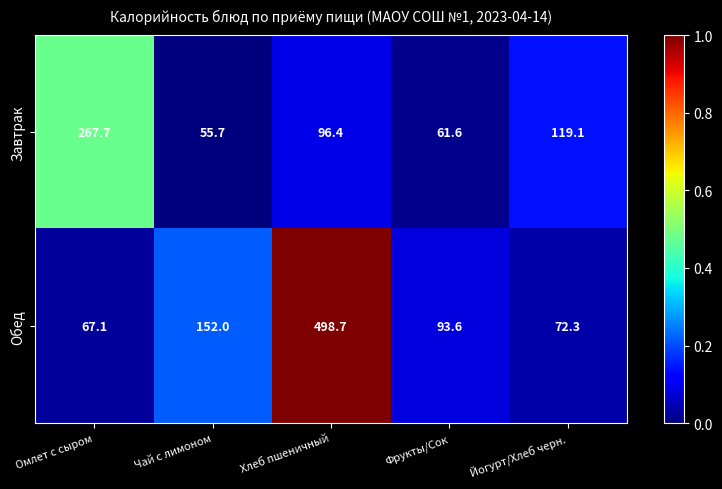

At which category does the chart reach its peak across all series?

Хлеб пшеничный